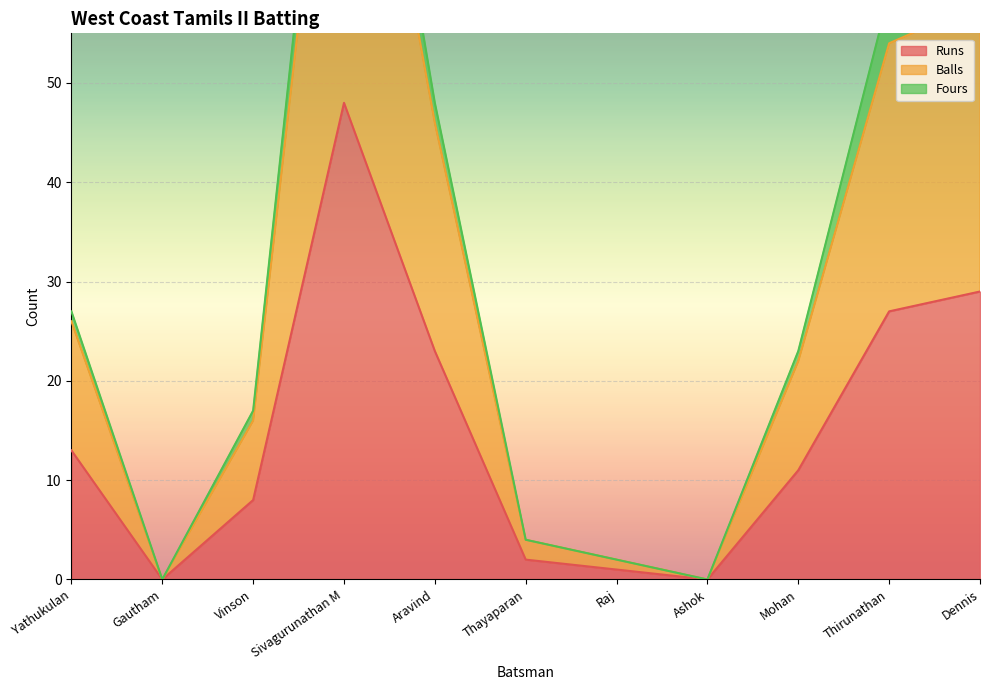

Does the chart display data point markers on the line(s)?

No